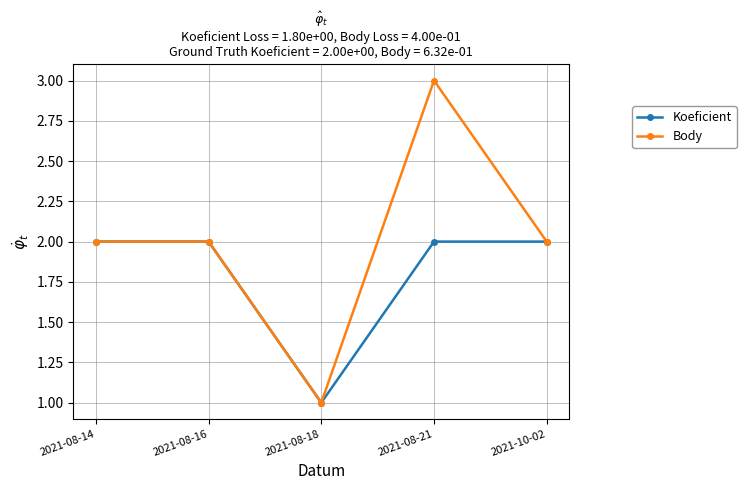

Rank the series by their maximum value, from lowest to highest.

Koeficient, Body